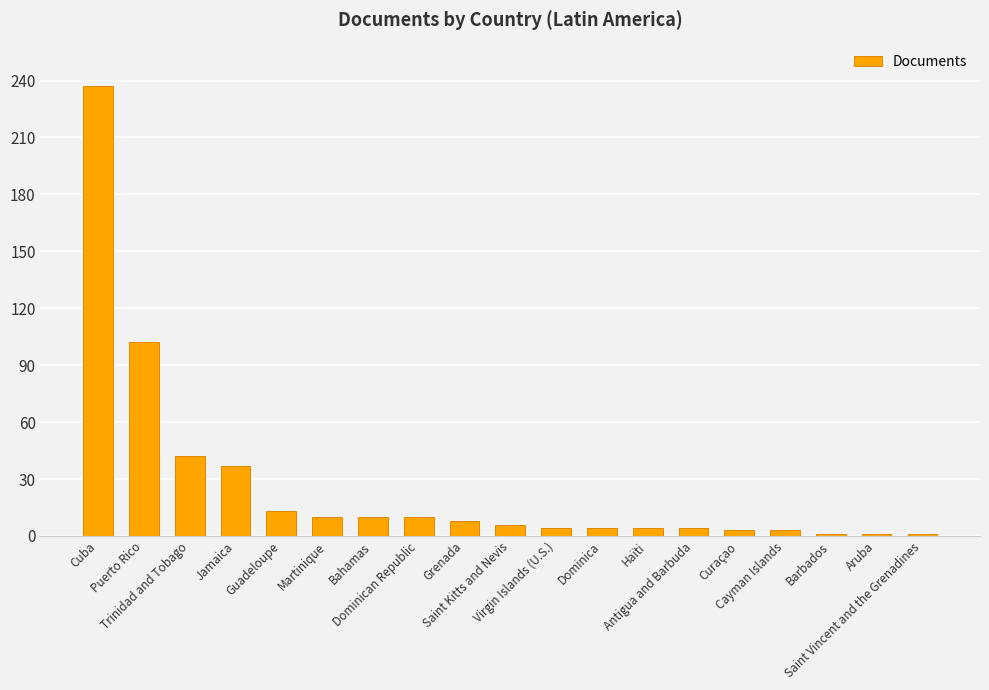

Where does the data first go above 6?

Cuba